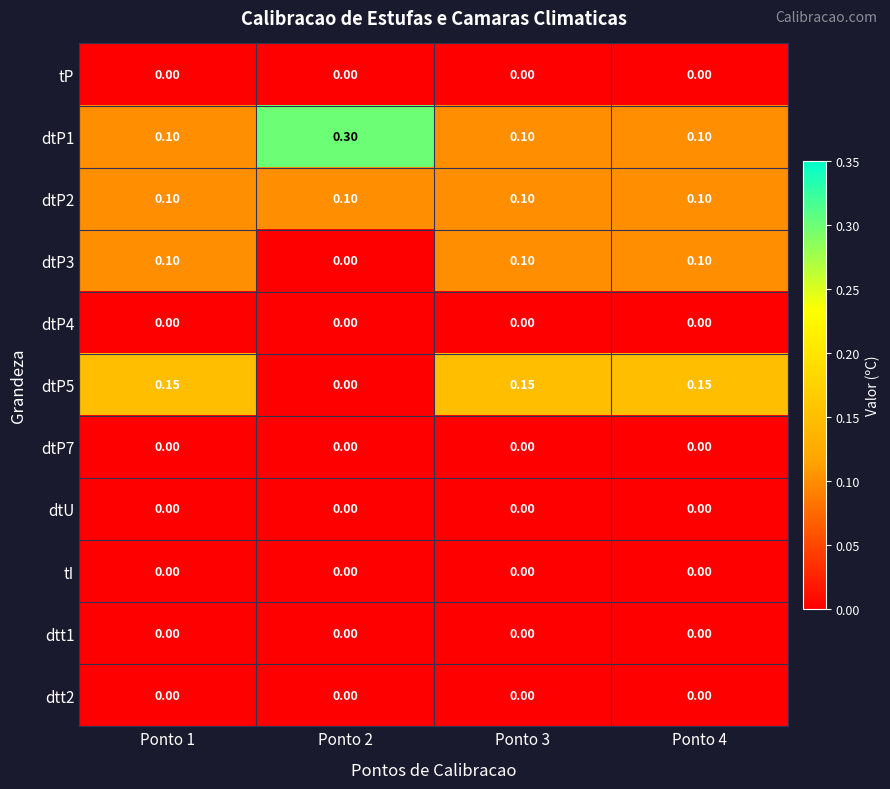

Is the value of dtU at Ponto 2 greater than the value of dtP3 at Ponto 4?

No